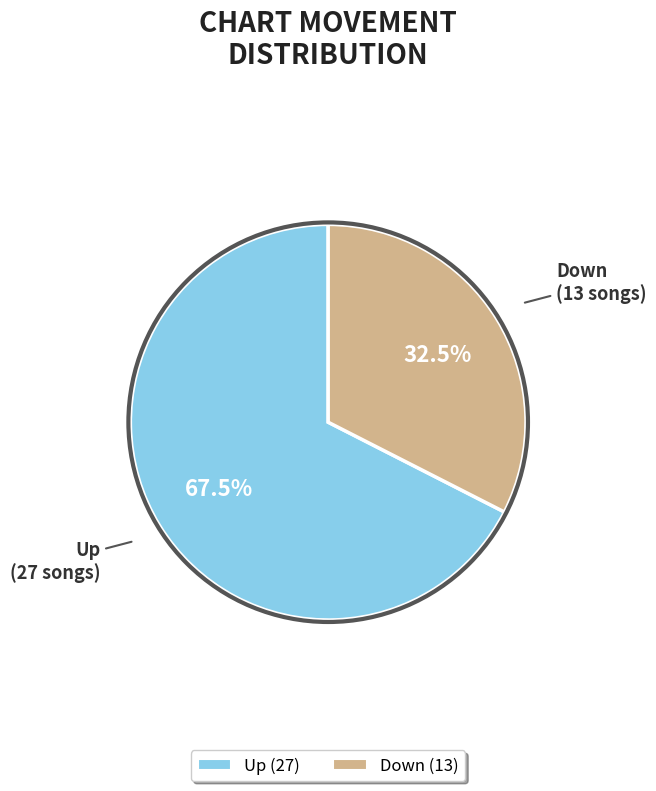

Is there any slice that represents more than half of the pie?

Yes